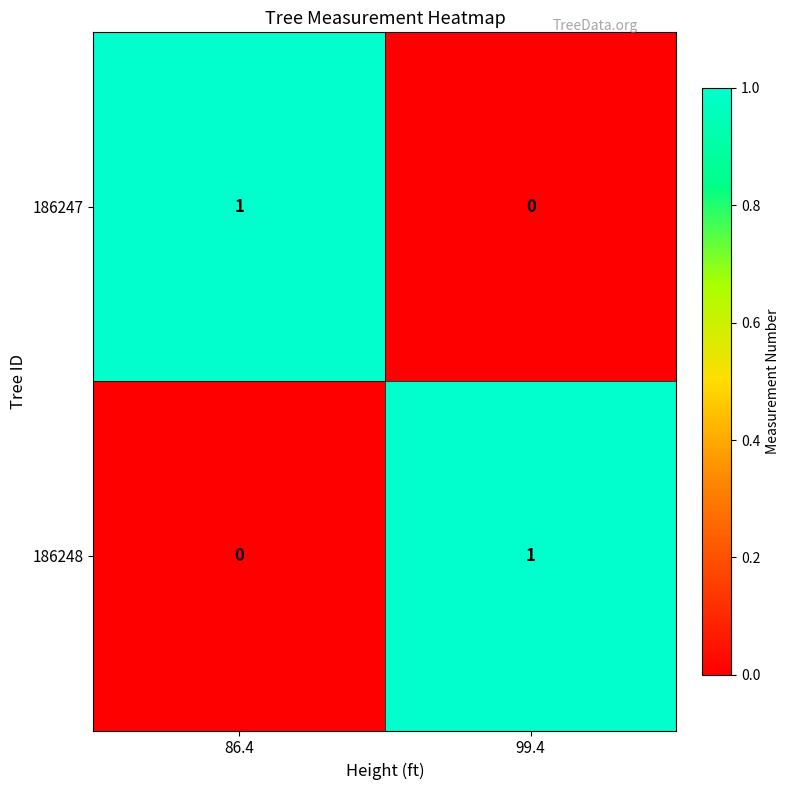

Where is 186248 nearest to the value 0?

86.4